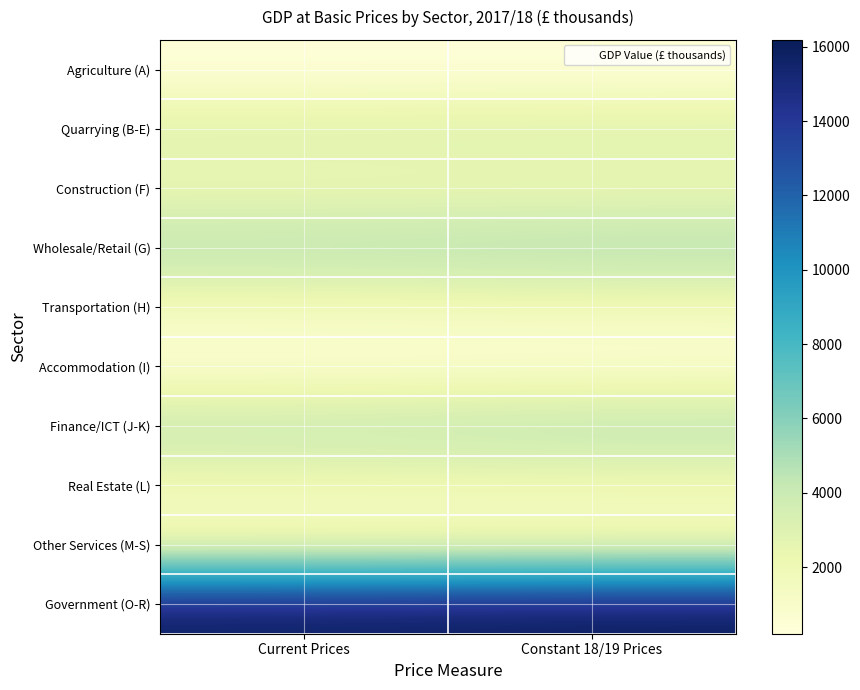

Which series has the largest total across all categories?

Government (O-R)